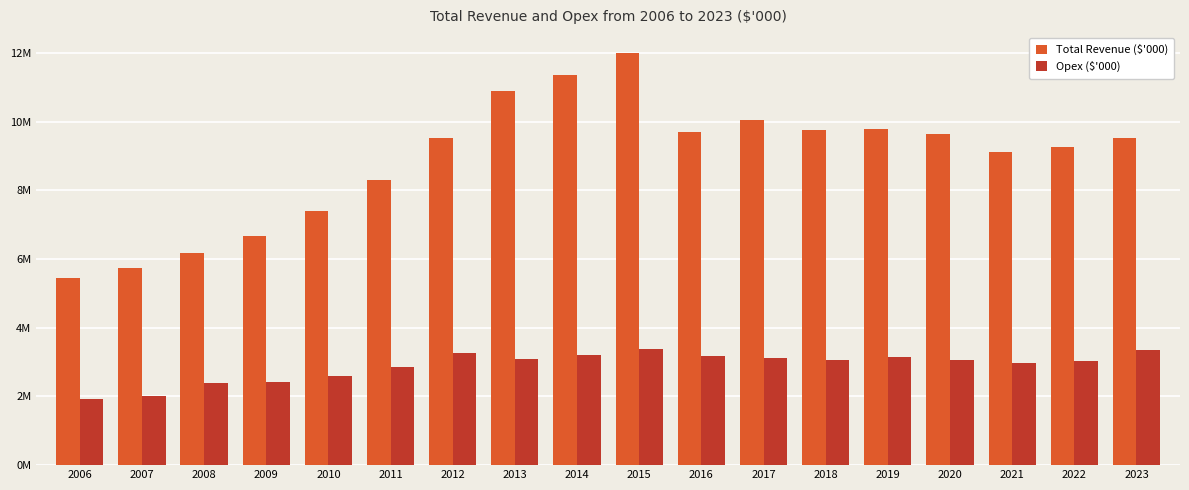

Reading left to right, list all the values displayed in this chart.

Total Revenue ($'000): 5439360.0	5748446.7	6170835.4	6682232.2	7405541.9	8302697.4	9519248.8	10880543.6	11372777.1	12008413.6	9691028.8	10063998.7	9750799.1	9781379.0	9633952.8	9117653.5	9268795.2	9535463.2
Opex ($'000): 1925468.6	2010403.8	2381790.9	2427500.8	2601855.3	2857817.5	3268535.7	3076381.6	3214863.9	3387758.8	3180565.2	3107003.3	3050952.7	3145321.5	3070582.1	2984938.9	3025885.9	3365007.3